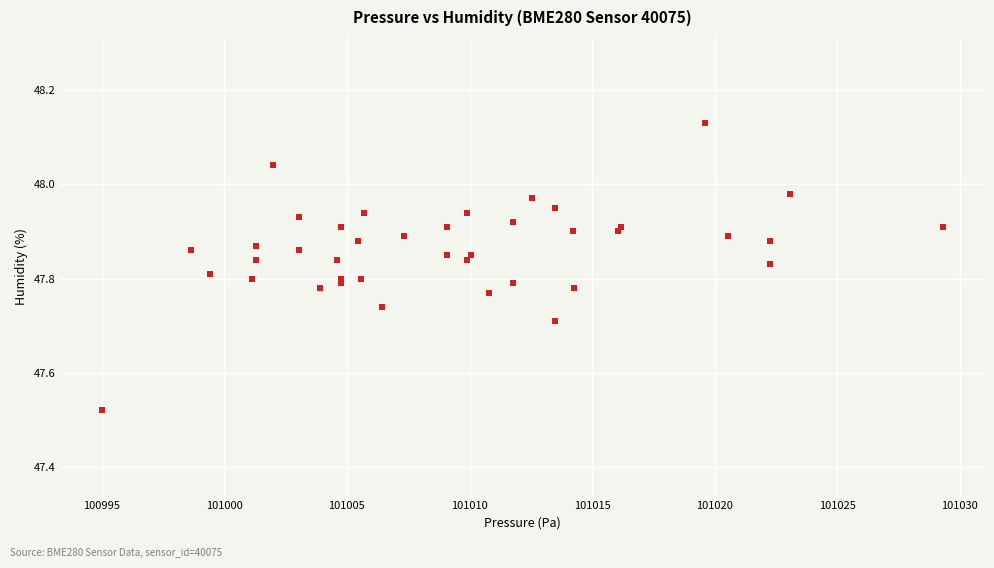

What is the range of X values (max minus min)?

34.3